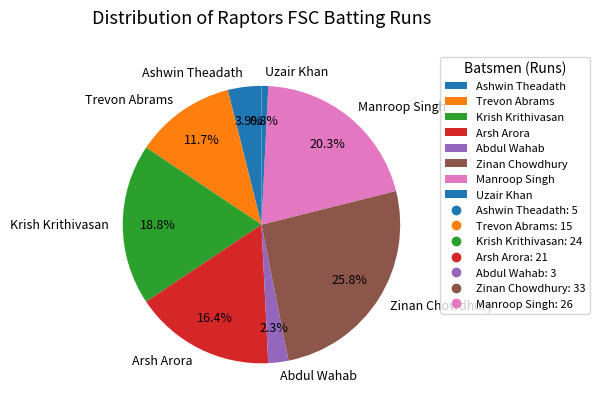

To the nearest percent, what is the combined percentage of Ashwin Theadath and Uzair Khan?

5%